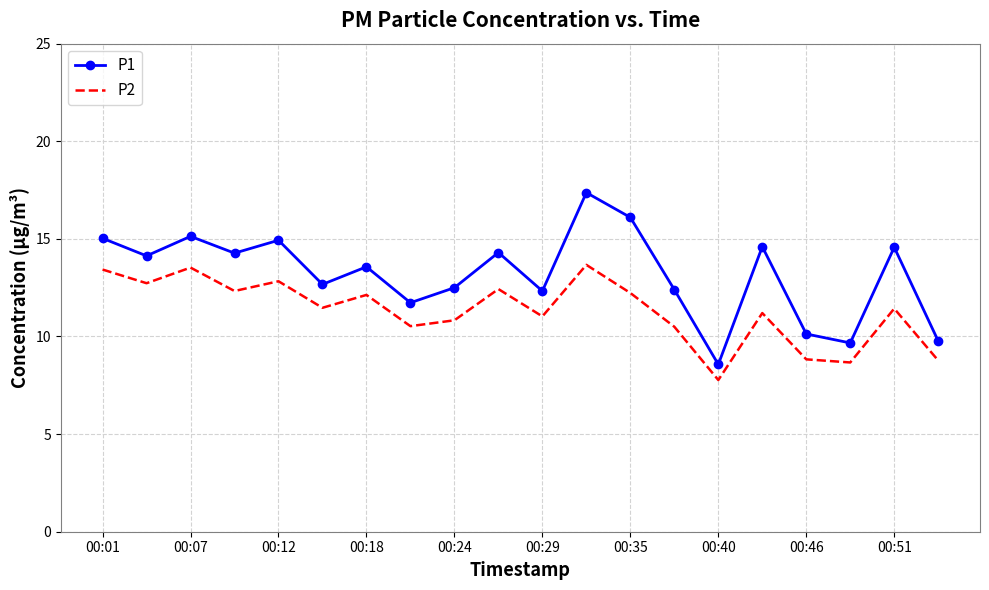

What is the maximum value shown in the chart?

17.4